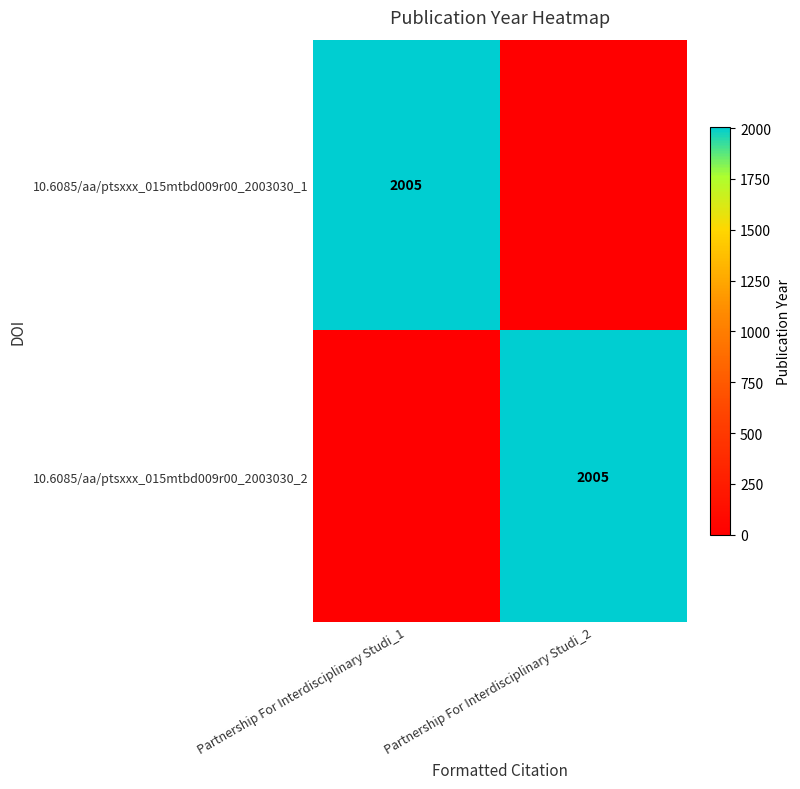

What is the difference between the highest and lowest values at Partnership For Interdisciplinary Studi_2?

2005